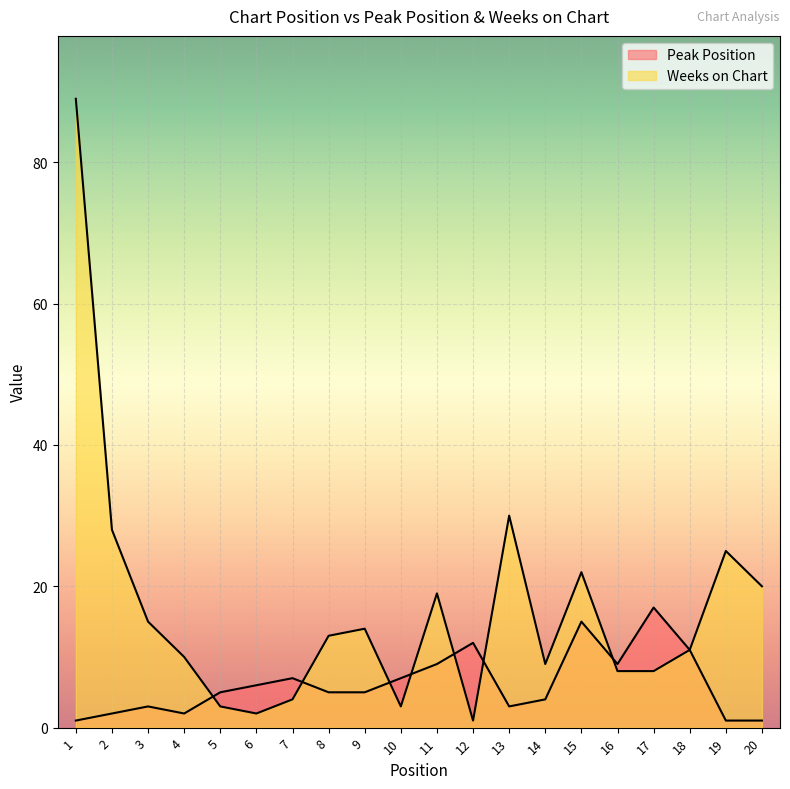

What is the smallest value displayed?

1